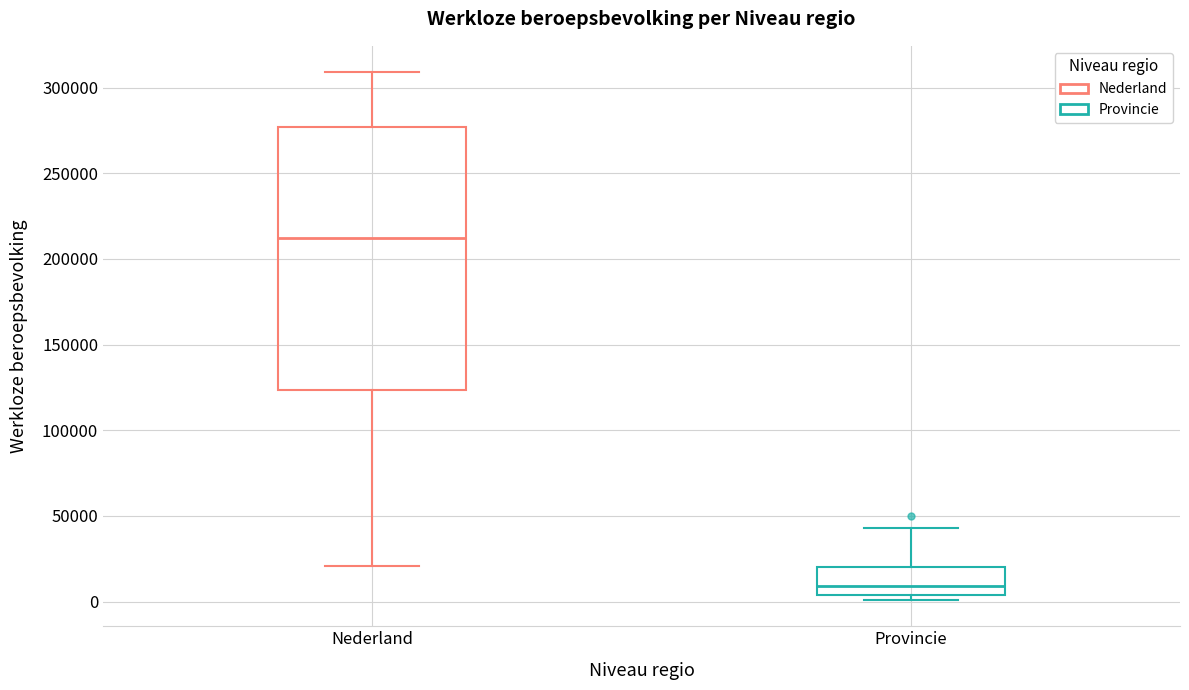

Reading left to right, transcribe this box plot: for each box, give where its median line is, the range the box spans, and where its two whiskers end, as read against the y-axis. The values are not printed on the chart, so give them approximately, as read against the axis.

Nederland: median 210000, box 125000 to 275000, whiskers 20000 to 310000
Provincie: median 10000, box 5000 to 20000, whiskers 0 to 45000